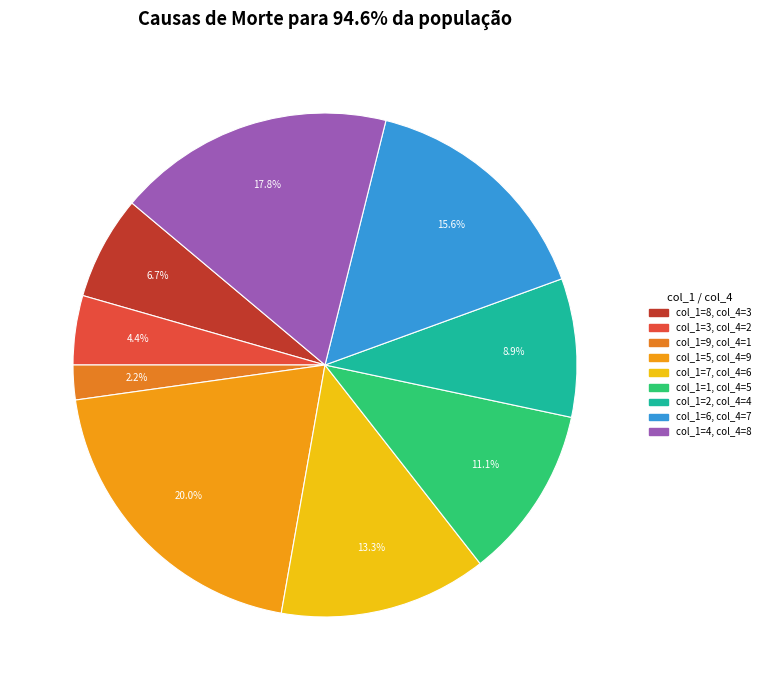

Between col_1=6 and col_1=4, which is larger?

col_1=4